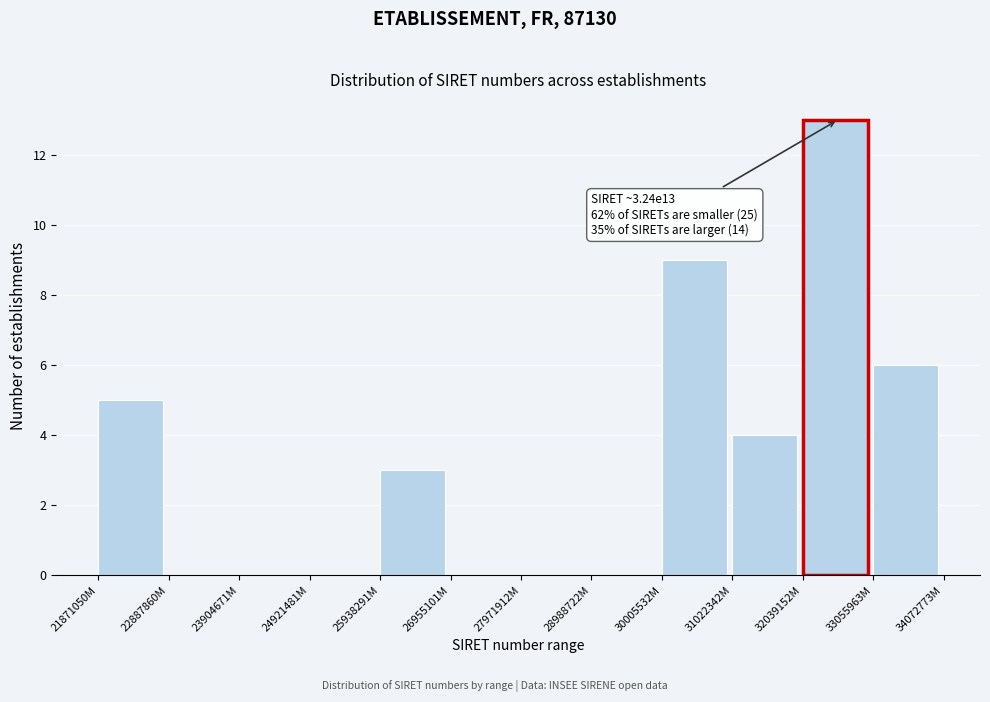

Reading right to left, transcribe all the data shown in this chart.

33055963M=6	32039152M=13	31022342M=4	30005532M=9	28988722M=0	27971912M=0	26955101M=0	25938291M=3	24921481M=0	23904671M=0	22887860M=0	21871050M=5